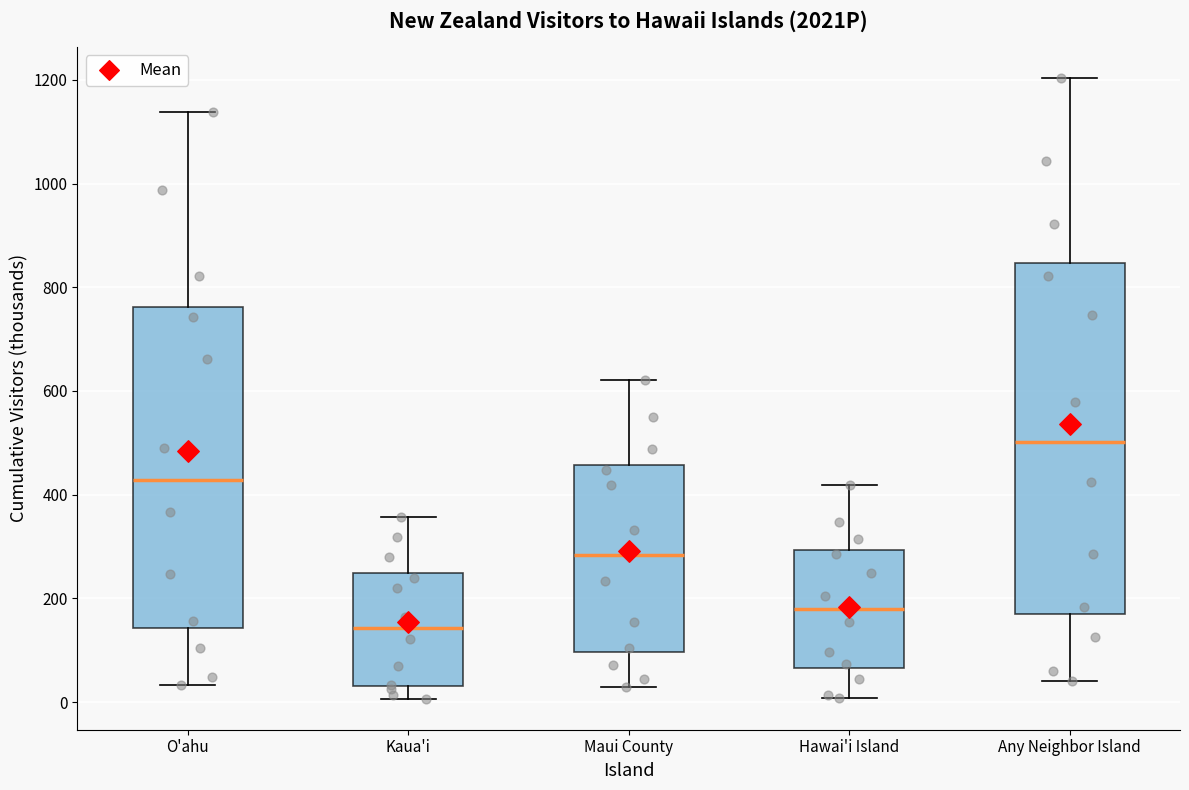

Reading left to right, transcribe this box plot: for each box, give where its median line is, the range the box spans, and where its two whiskers end, as read against the y-axis. The values are not printed on the chart, so give them approximately, as read against the axis.

O'ahu: median 420, box 140 to 760, whiskers 40 to 1140
Kaua'i: median 140, box 40 to 240, whiskers 0 to 360
Maui County: median 280, box 100 to 460, whiskers 20 to 620
Hawai'i Island: median 180, box 60 to 300, whiskers 0 to 420
Any Neighbor Island: median 500, box 160 to 840, whiskers 40 to 1200